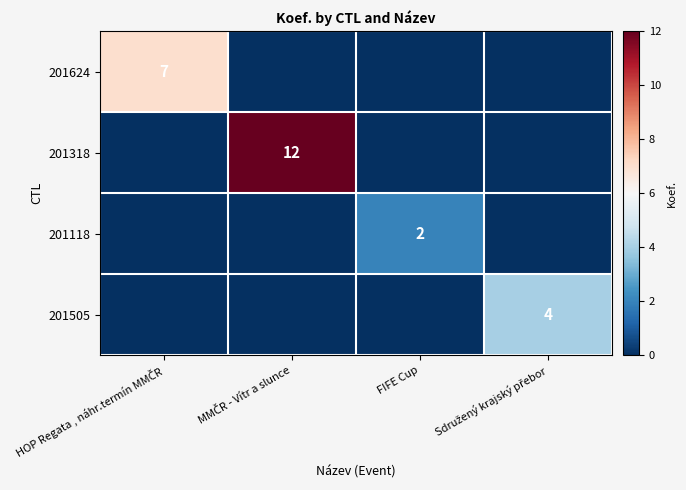

True or false: 201118 has a value of 1 at MMČR - Vítr a slunce.

False